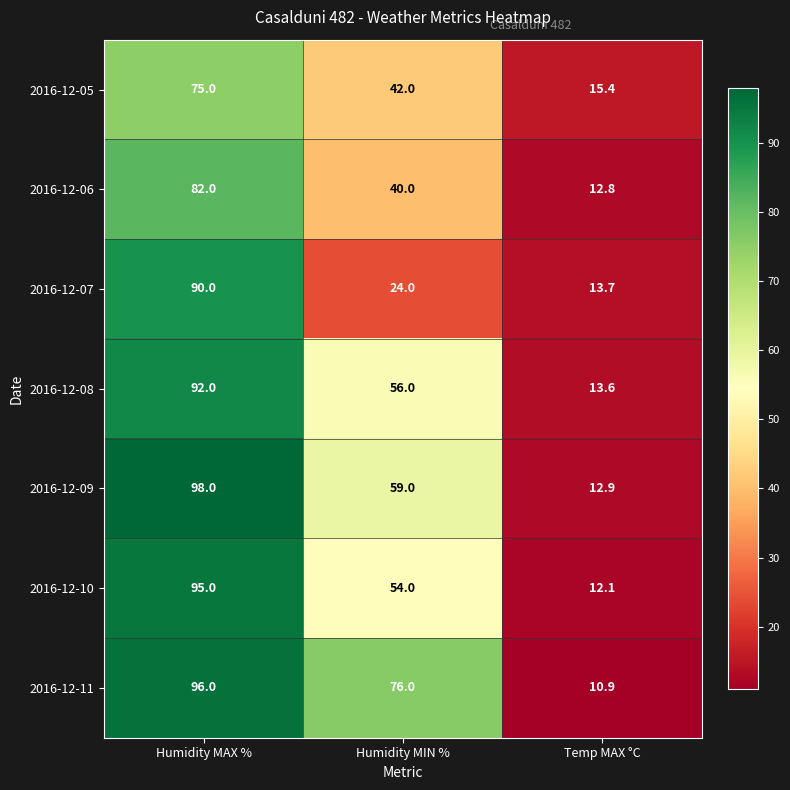

How many categories are shown in the chart?

3